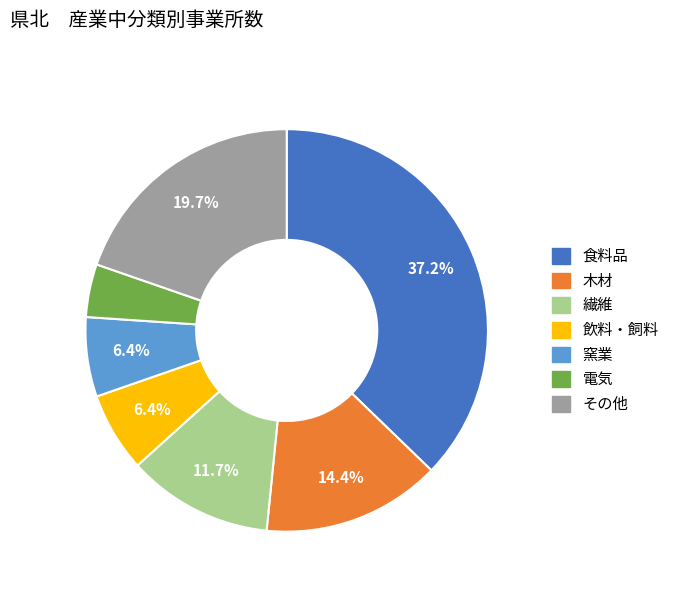

Is there any slice that represents more than half of the pie?

No